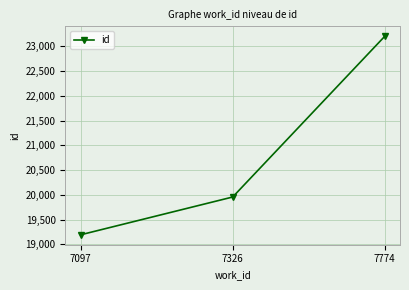

At which label is the value closest to 21199?

7326